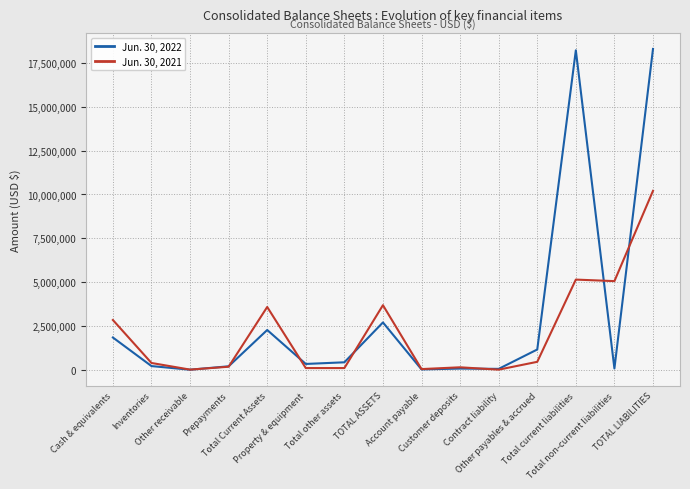

Which series has the largest total across all categories?

Jun. 30, 2022